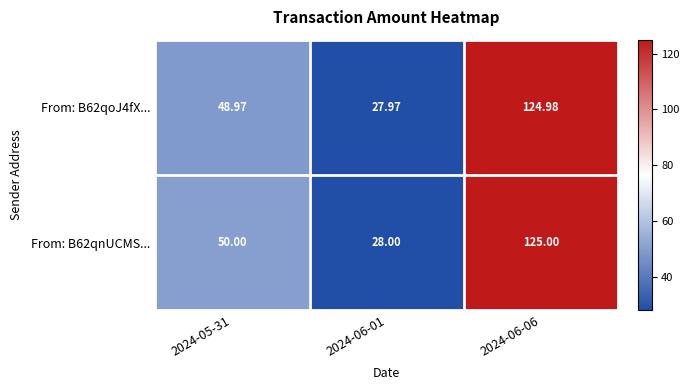

What is the total value across all series at 2024-05-31?

99.0